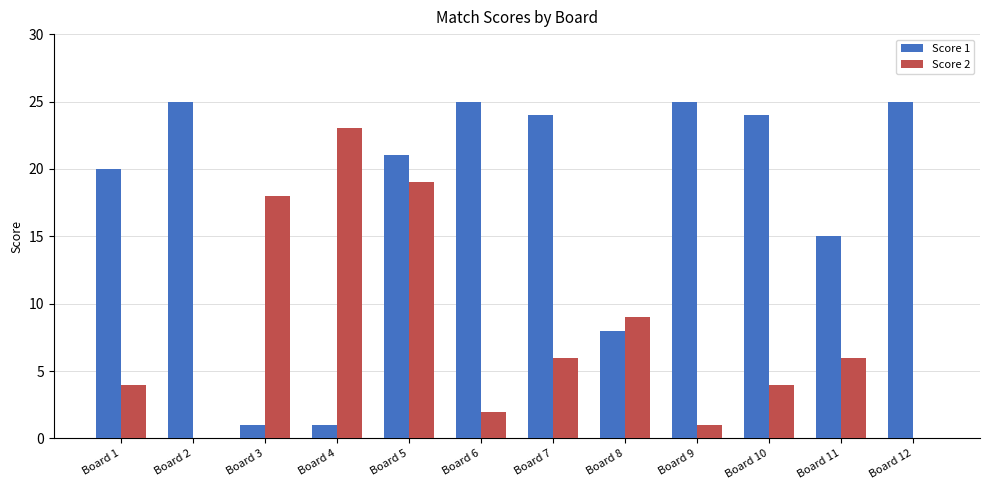

What is the sum of all Score 1 values?

214